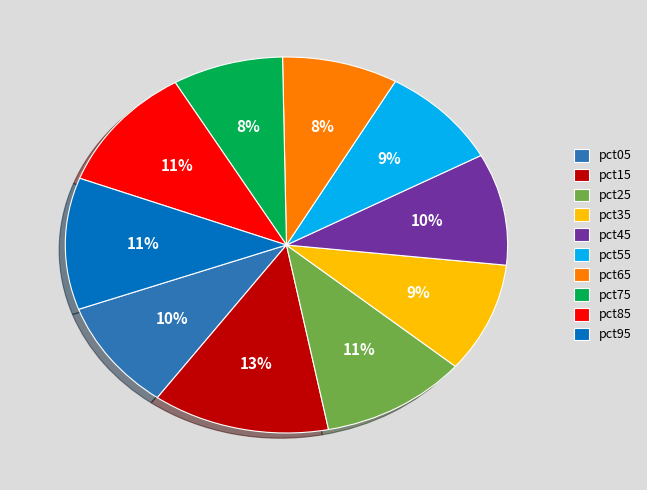

Is pct35 the majority of the pie?

No